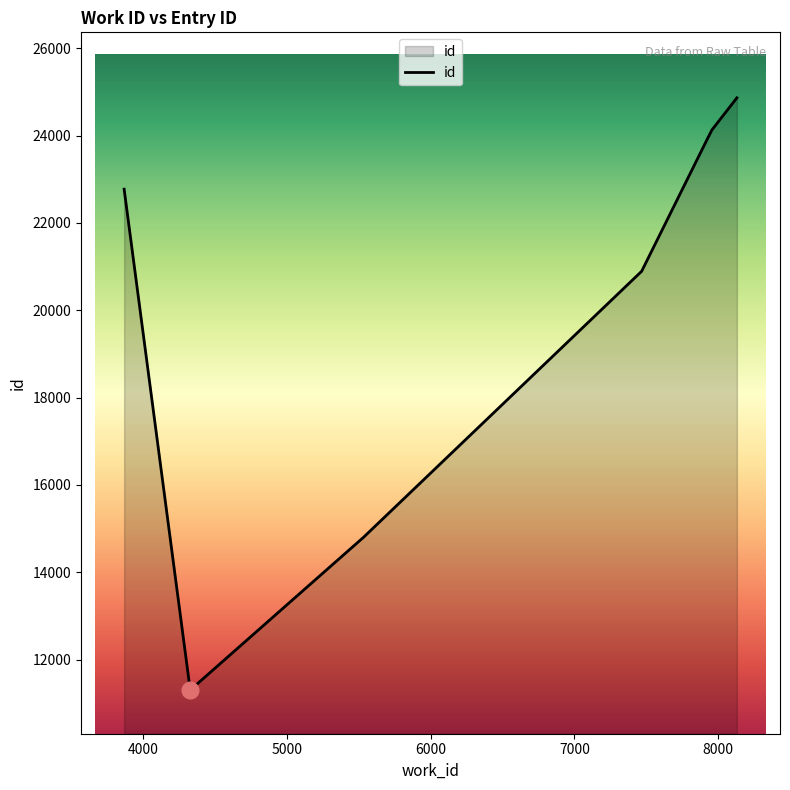

What is the minimum value shown in the chart?

11300